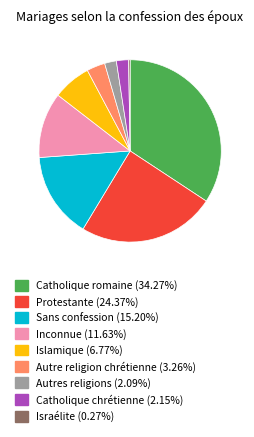

The Catholique romaine slice represents 24% of the pie. True or false?

False